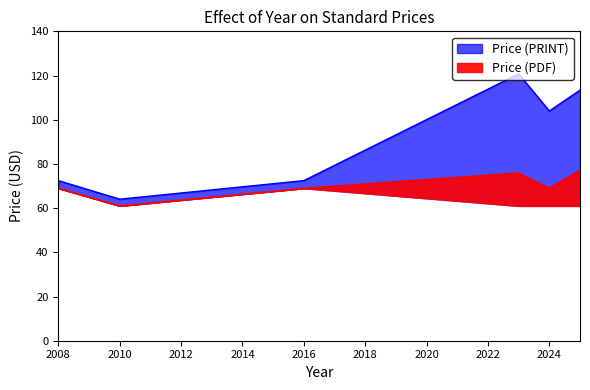

Between 2016 and 2025, which is larger?

2025